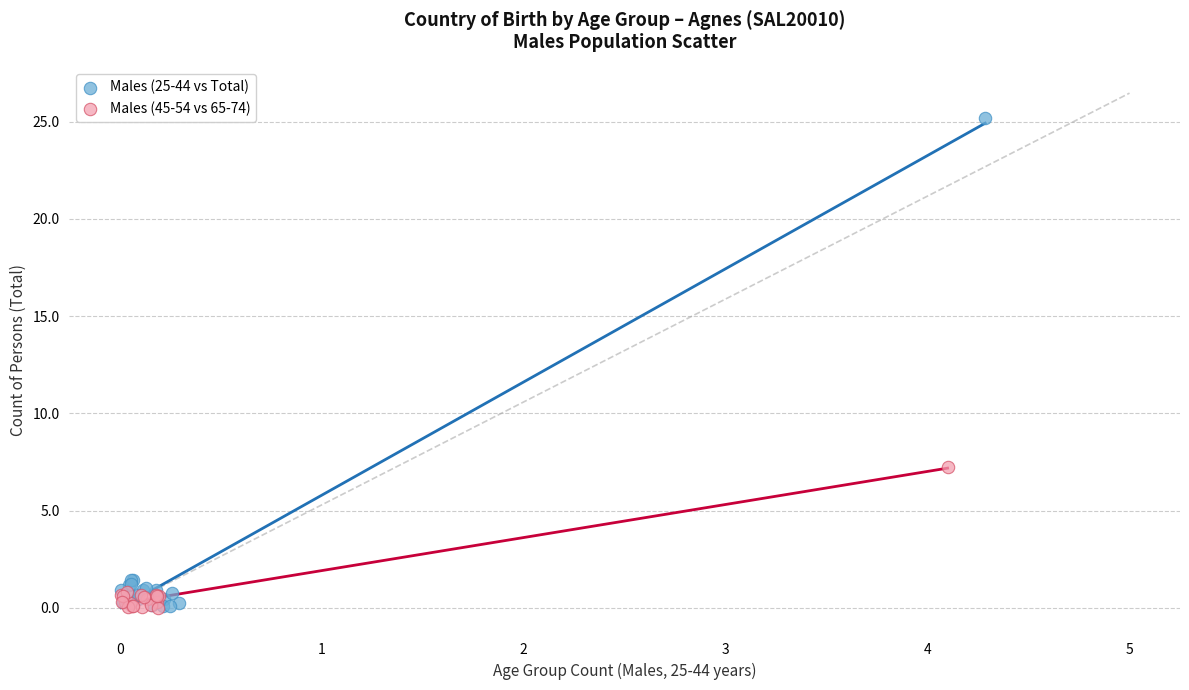

What are all the series names shown in the legend?

Males (25-44 vs Total), Males (45-54 vs 65-74)